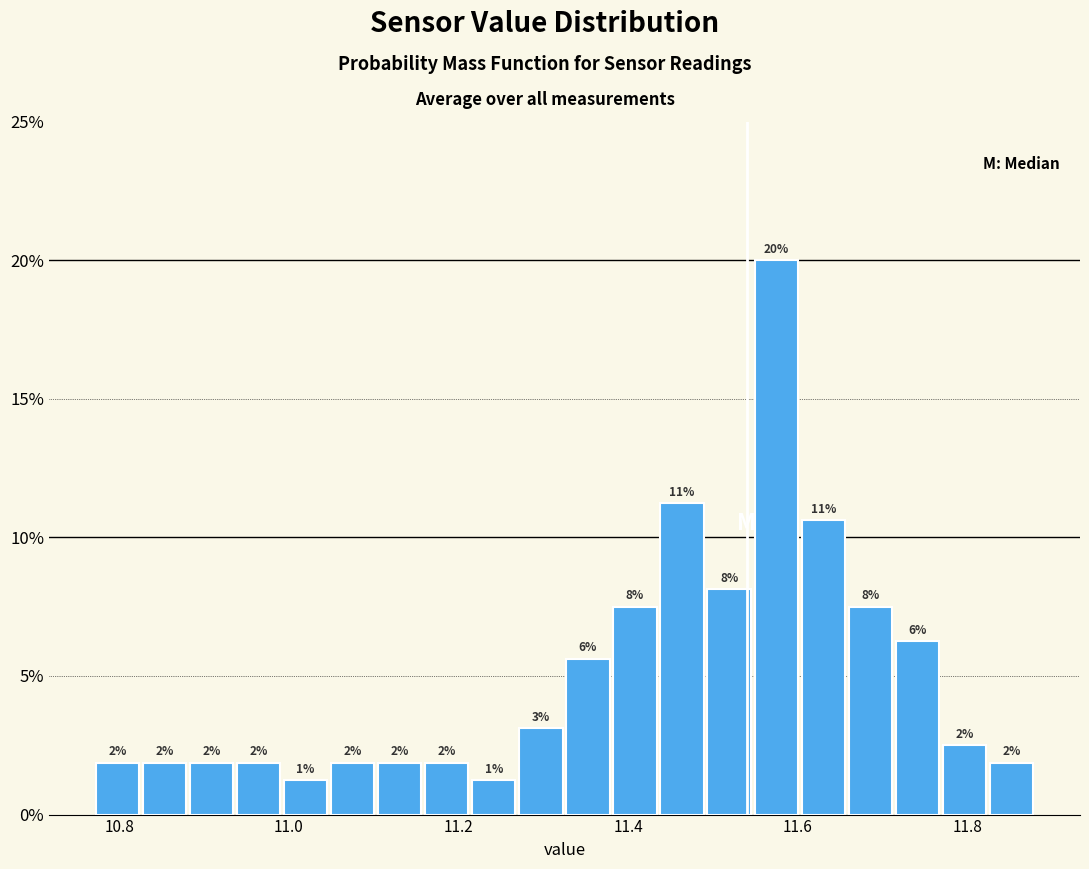

Read against the x-axis, roughly where is the centre of the tallest bar?

11.58